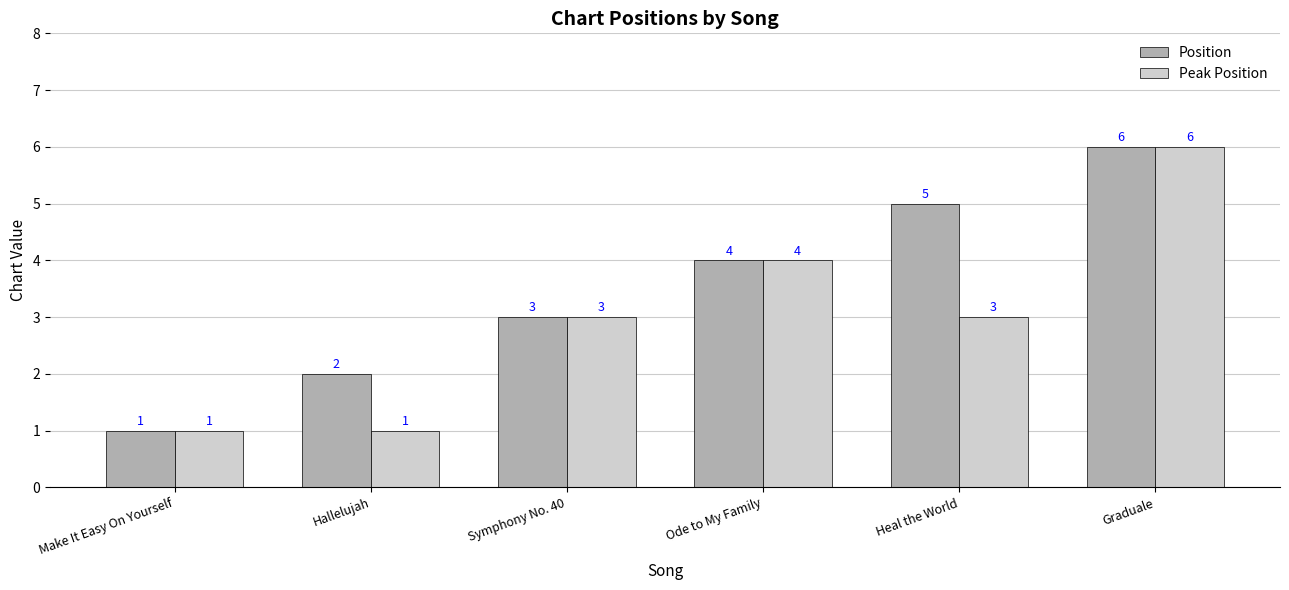

How many Peak Position values are between 1 and 4?

5